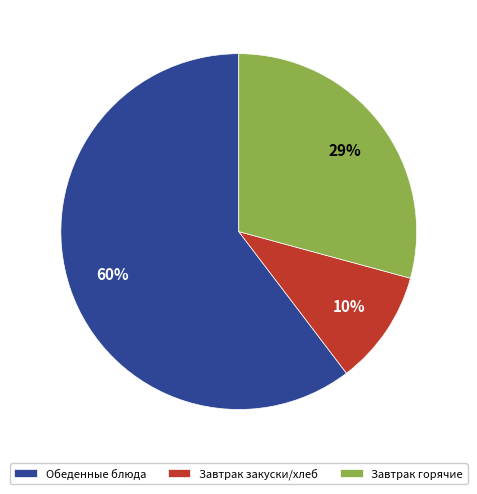

To the nearest percent, what portion does Завтрак горячие represent?

29%